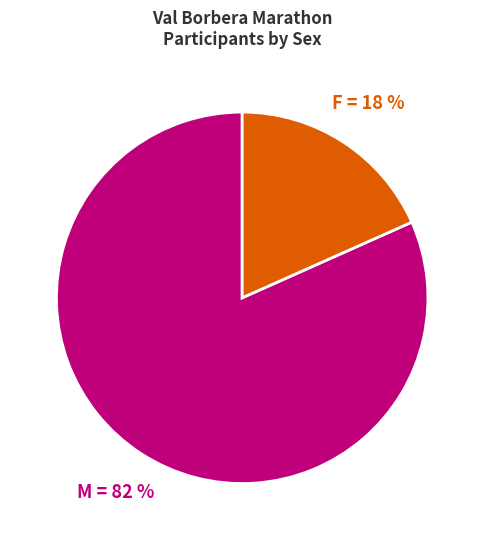

Between F and M, which is larger?

M